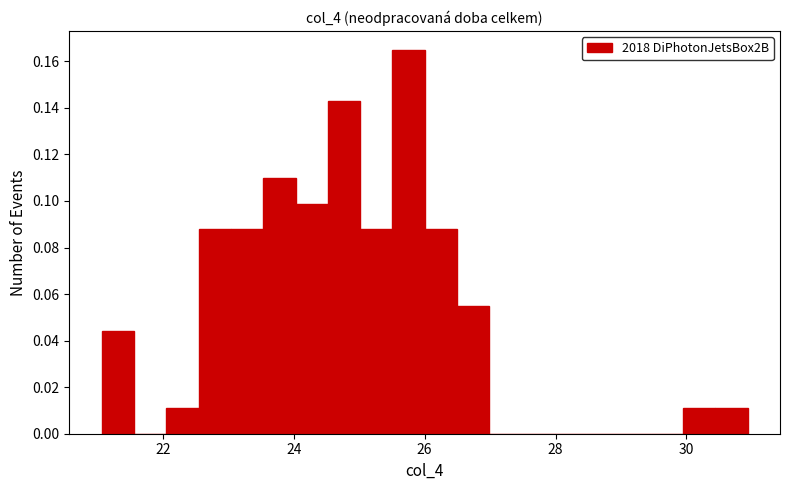

Read against the x-axis, roughly where is the centre of the tallest bar?

25.8